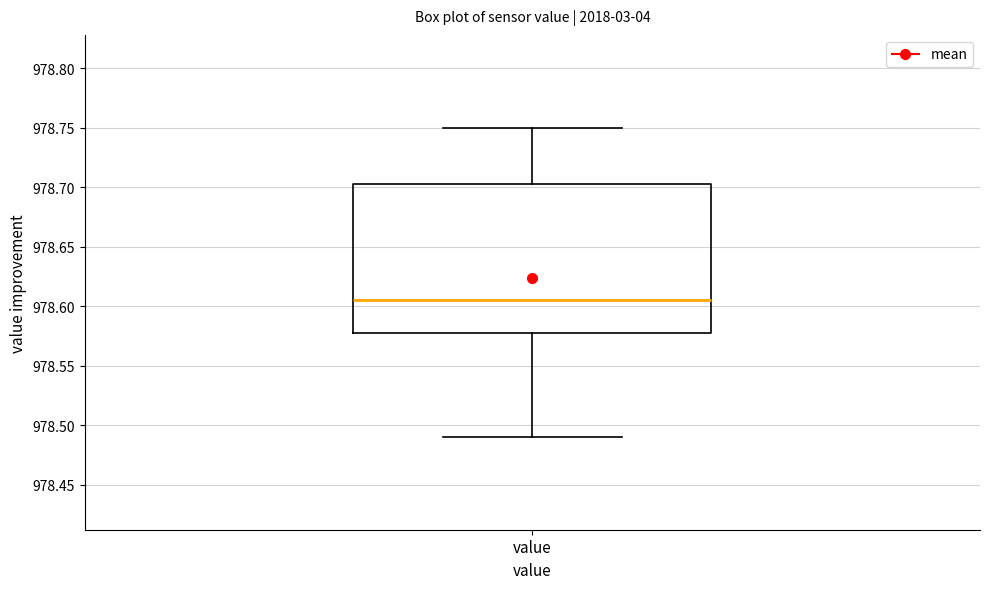

Transcribe this box plot: give where the median line is, the range the box spans, and where the two whiskers end, as read against the y-axis. The values are not printed on the chart, so give them approximately, as read against the axis.

median 978.605, box 978.580 to 978.705, whiskers 978.490 to 978.750